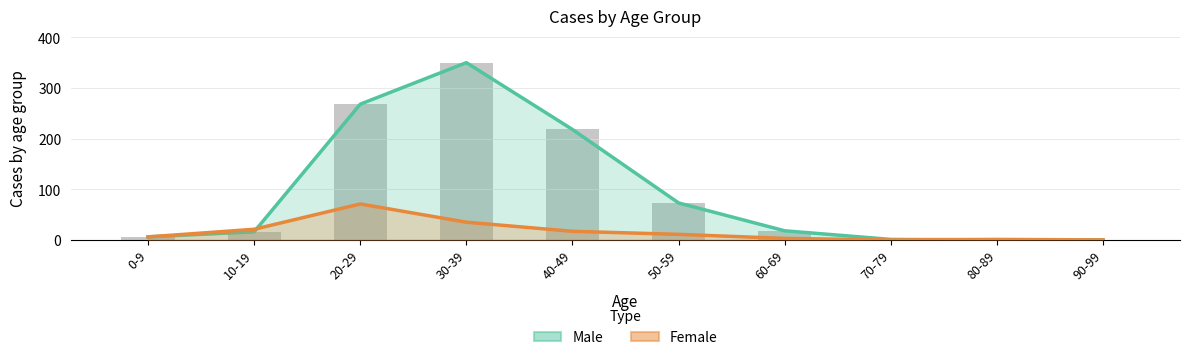

Is it true that Male (Estimate) equals 16 at 10-19?

True